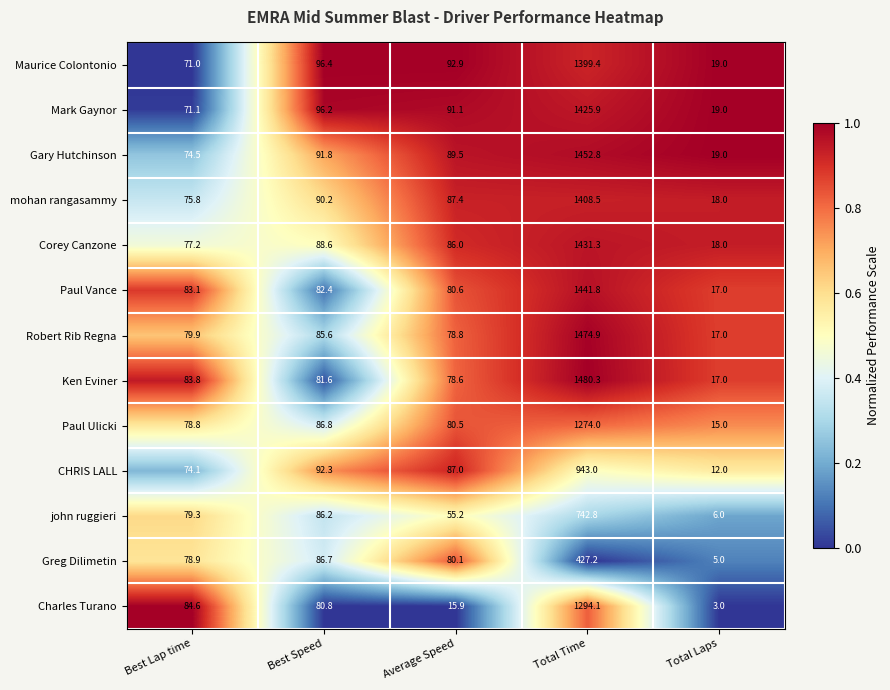

Which series has the largest total across all categories?

Ken Eviner